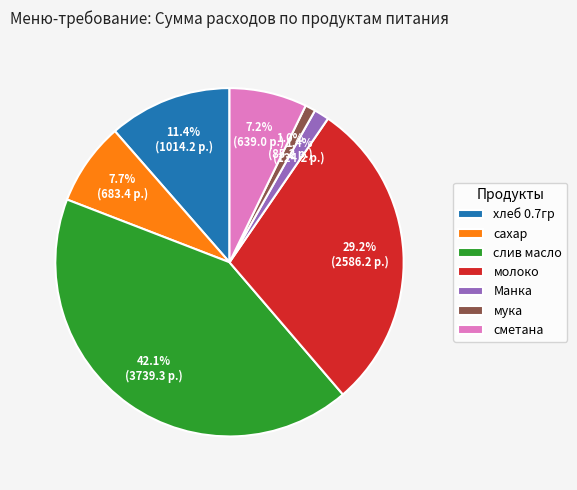

To the nearest percent, what is the combined percentage of слив масло and молоко?

71%